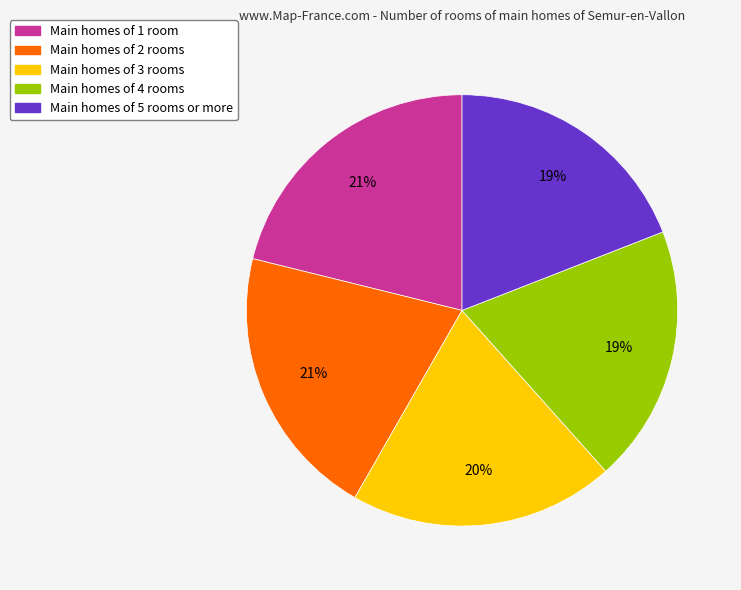

To the nearest percent, what is the difference between the largest and smallest slice percentages?

2%